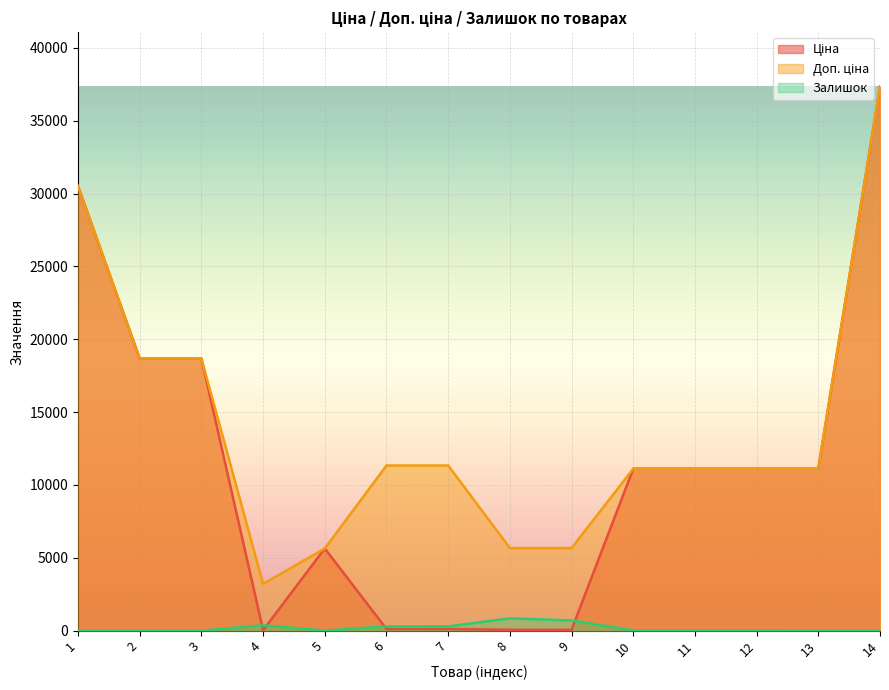

What is the value of the Ціна point at the 14th from the left?

37343.0